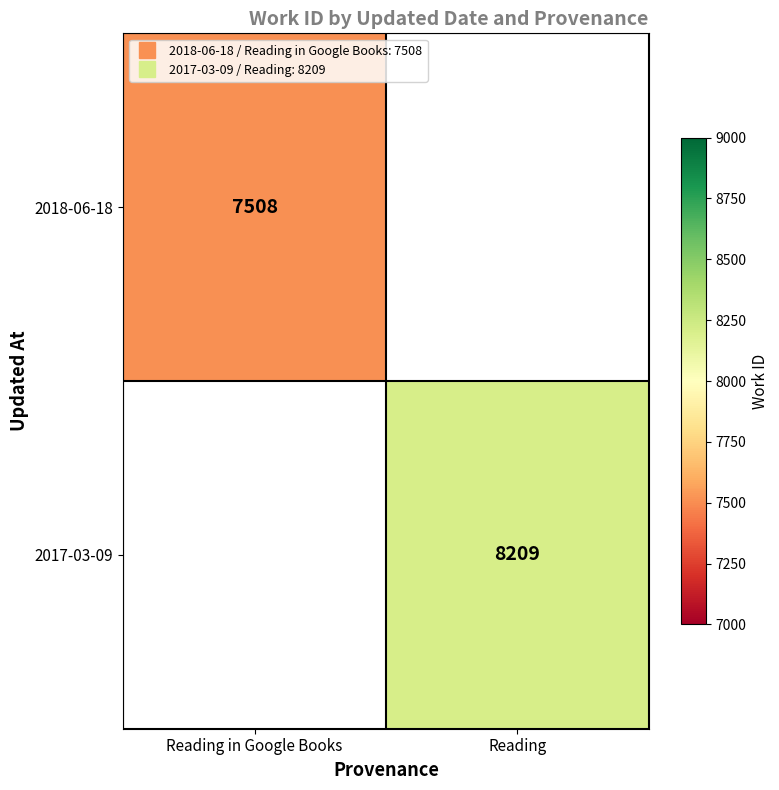

Which has a higher value, Reading in Google Books or Reading?

Reading